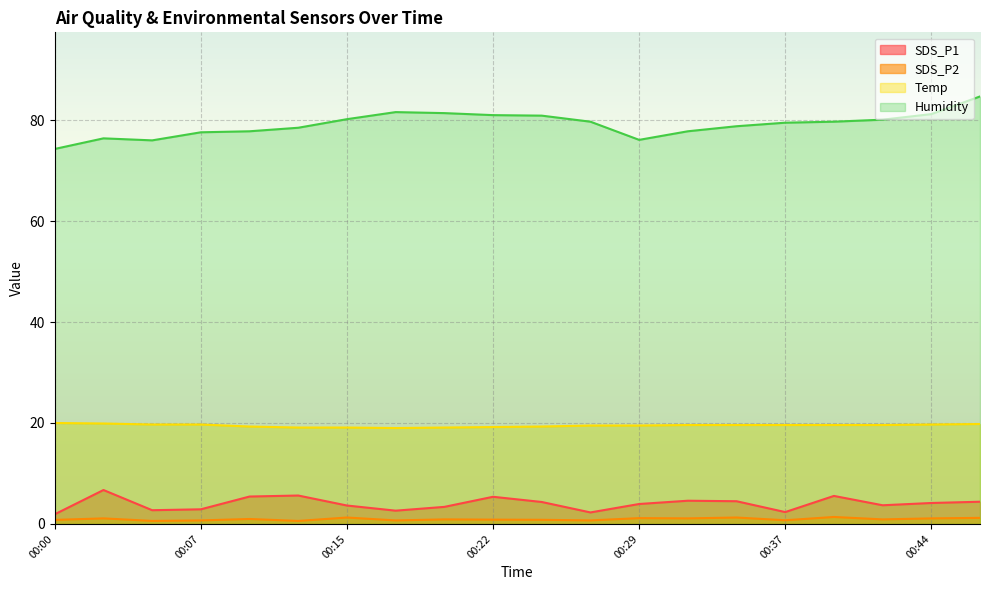

True or false: SDS_P1 and Humidity intersect in this chart.

False